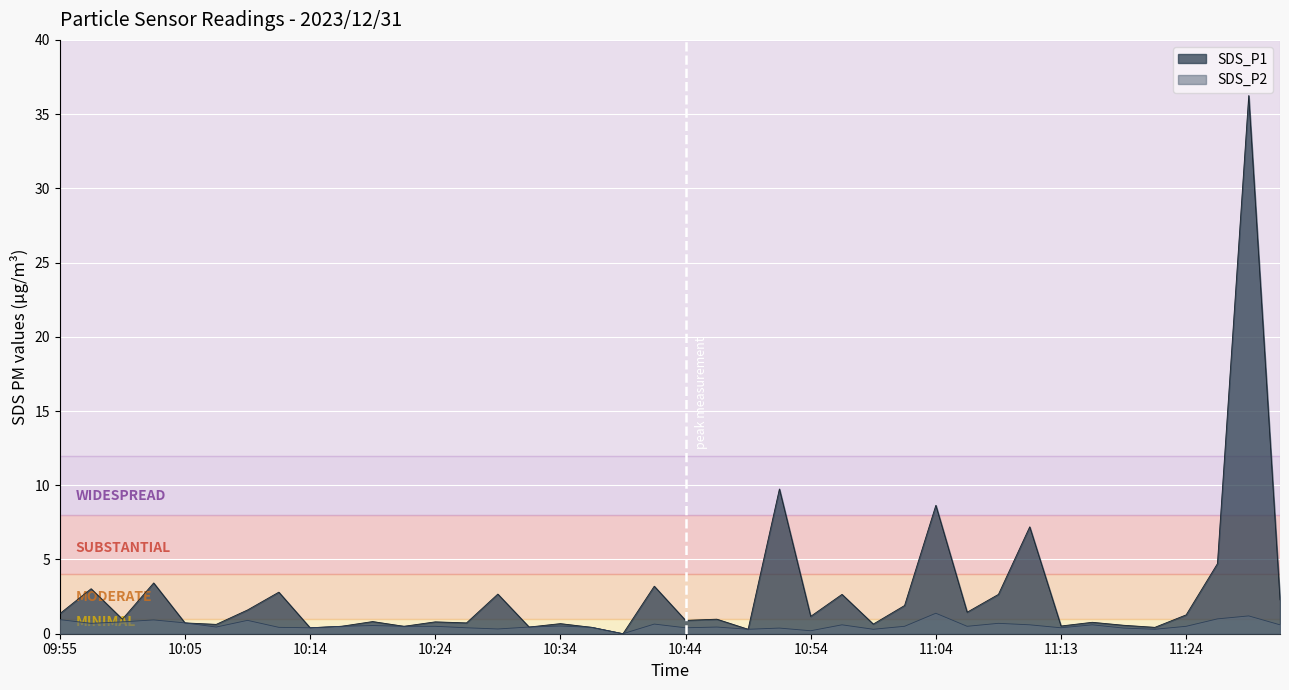

How many lines are shown in the chart?

2